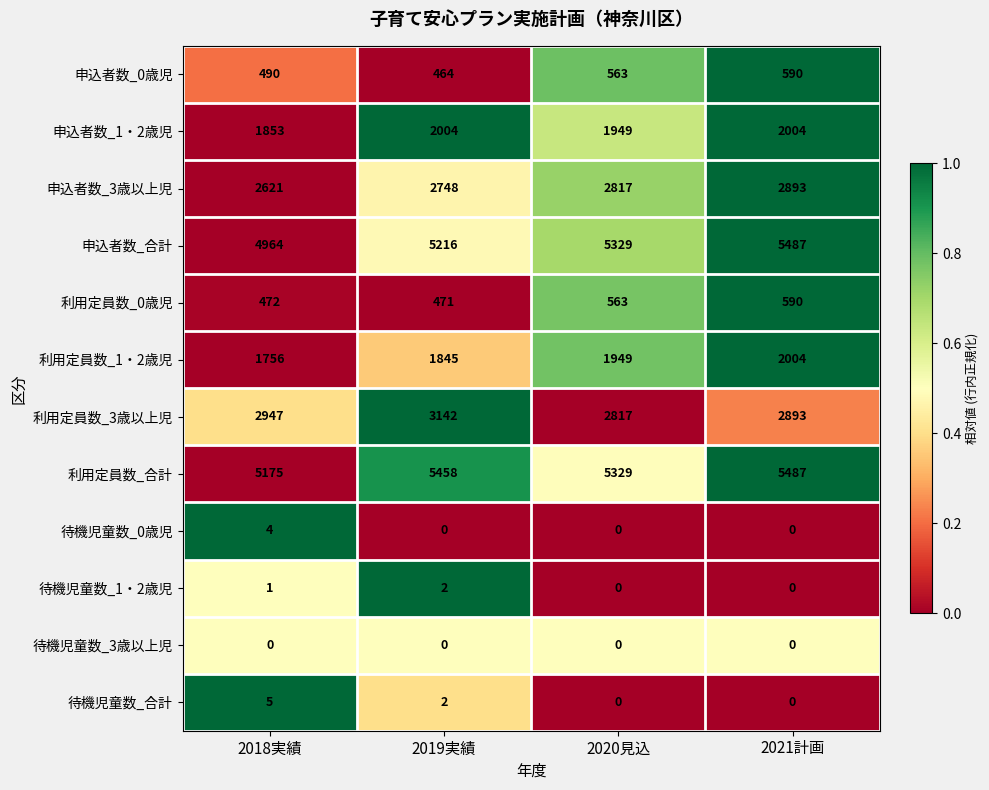

What is the sum of the 利用定員数_0歳児 values at 2018実績 and 2019実績?

943